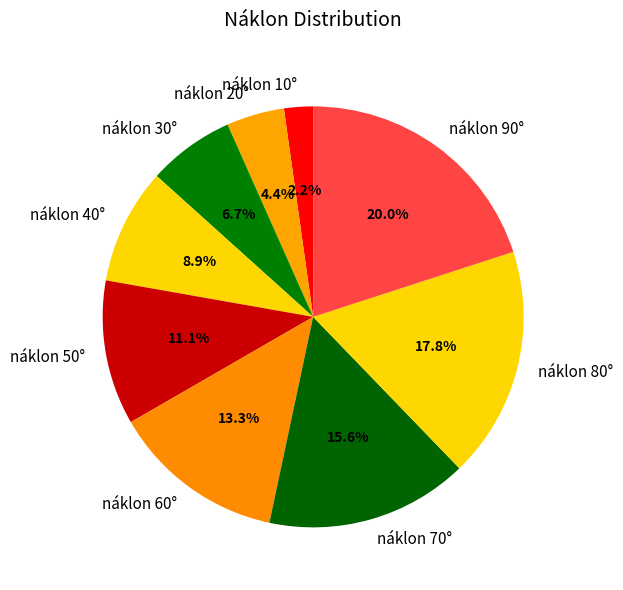

To the nearest percent, what is the difference between the largest and smallest slice percentages?

18%